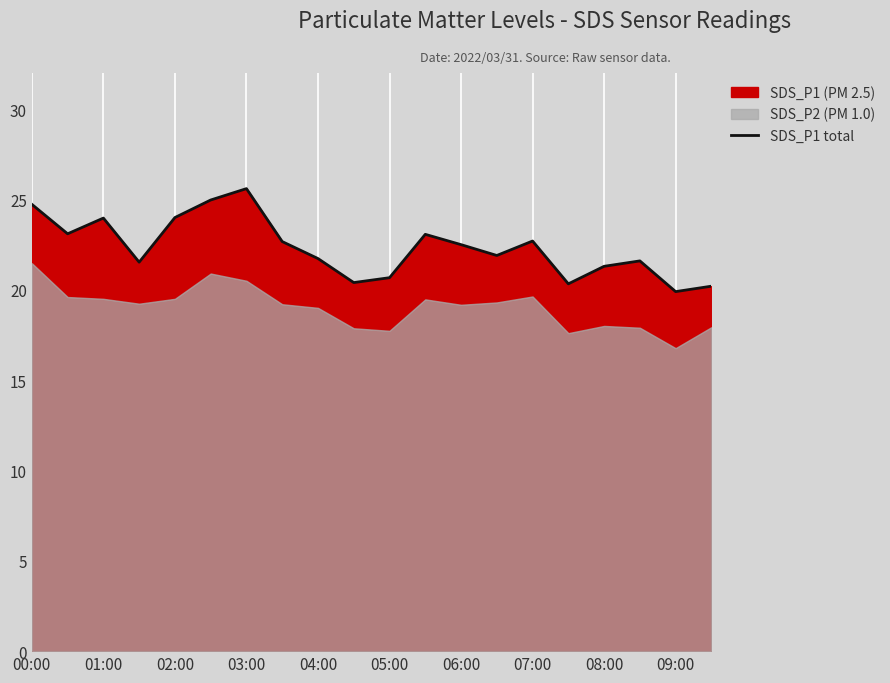

The value of SDS_P1 total at 01:00 is 8.6. True or false?

False